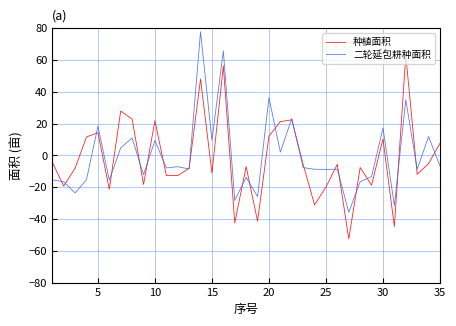

What is the highest value of the 种植面积 series?

63.1